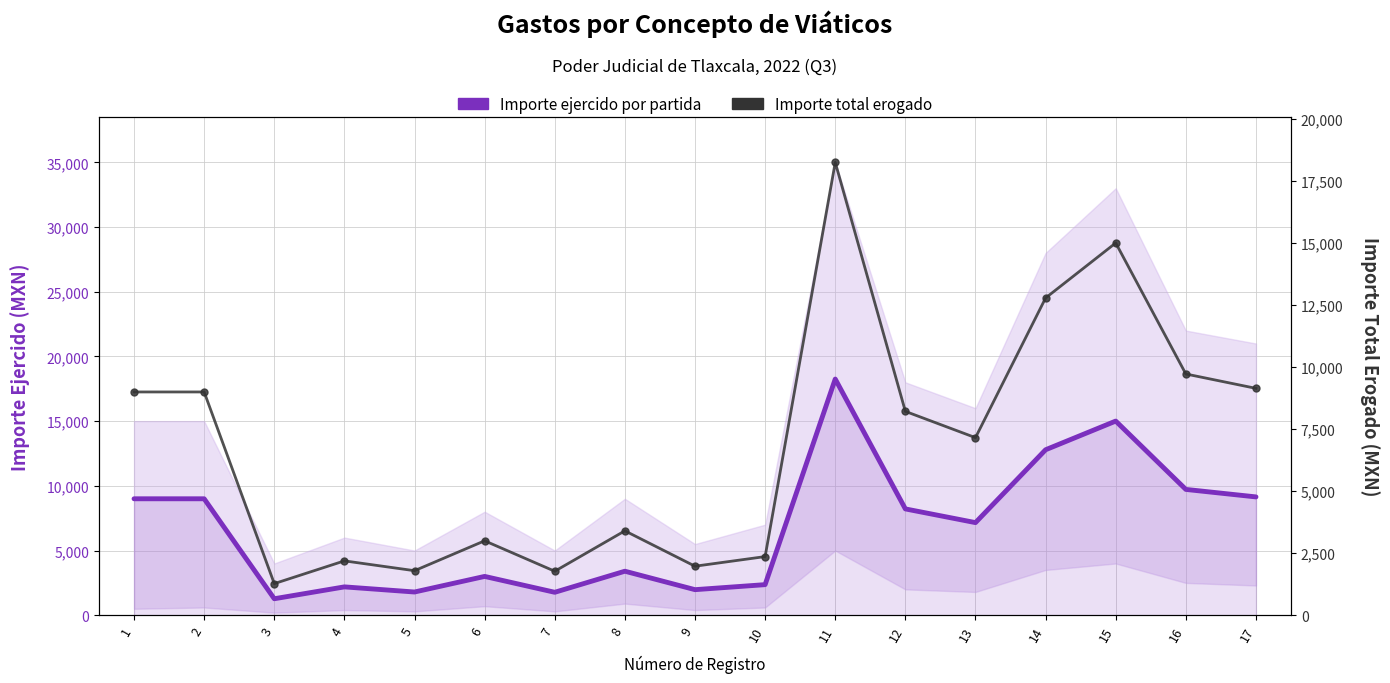

What is the greatest value displayed?

18254